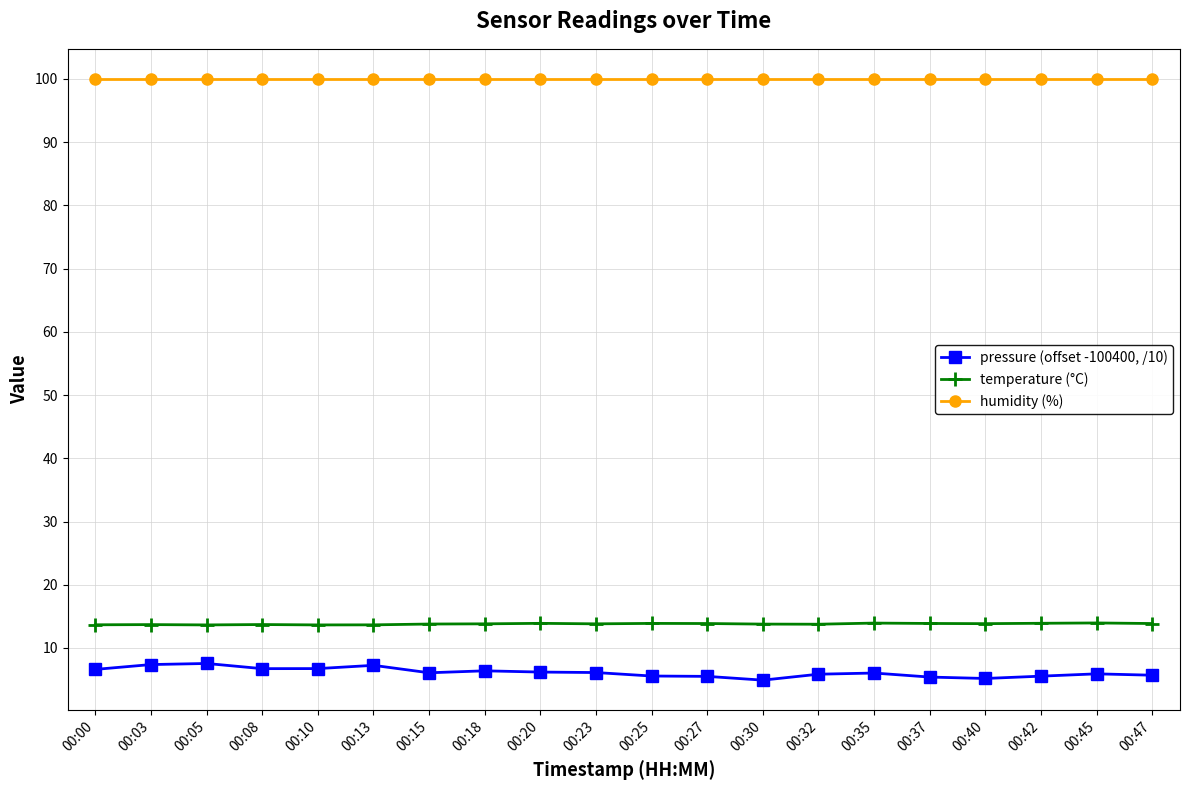

What is the value of the temperature (°C) point at the 9th from the left?

13.9